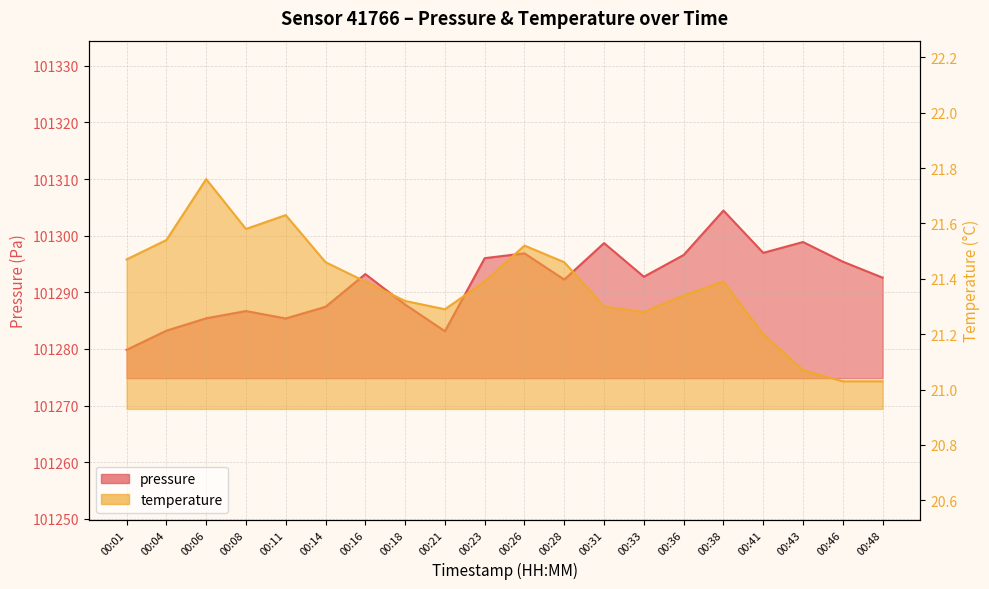

Between 00:08 and 00:26, which series saw the biggest shift?

pressure